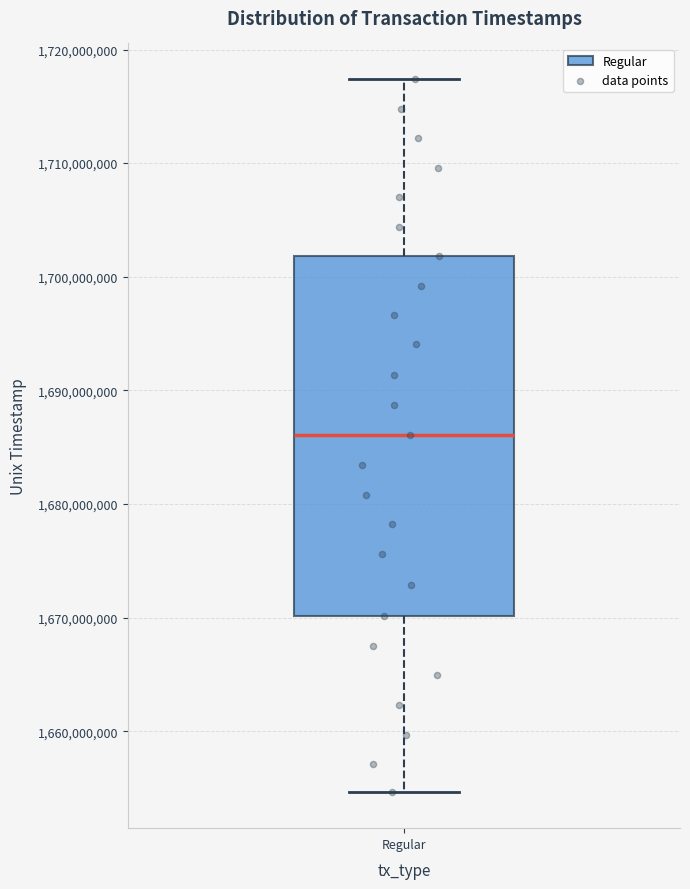

Where is the lower edge of the box for Regular on the y-axis? The values are not printed on the chart, so give them approximately, as read against the axis.

1670000000